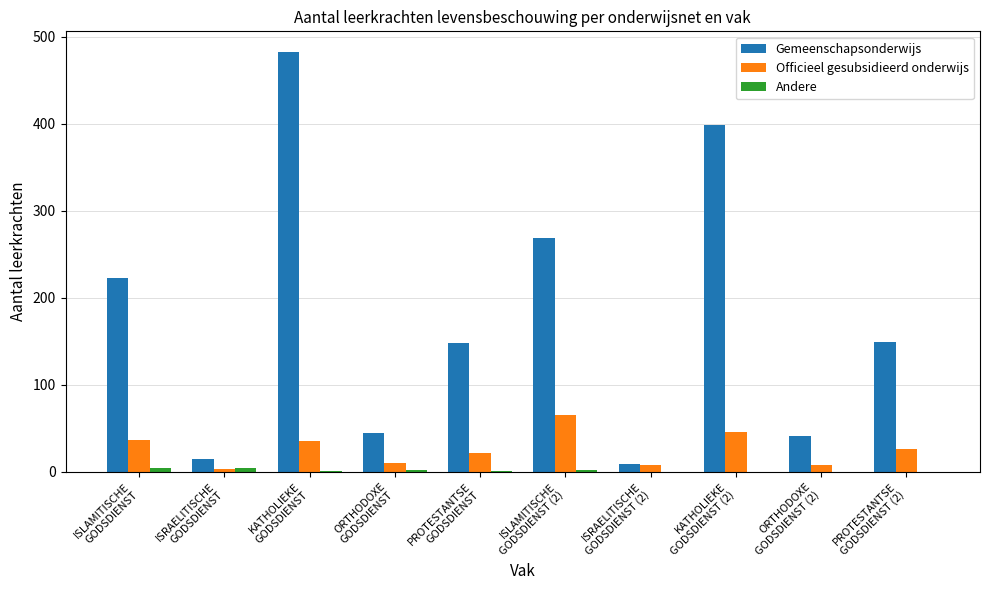

Which series has the widest spread of values?

Gemeenschapsonderwijs